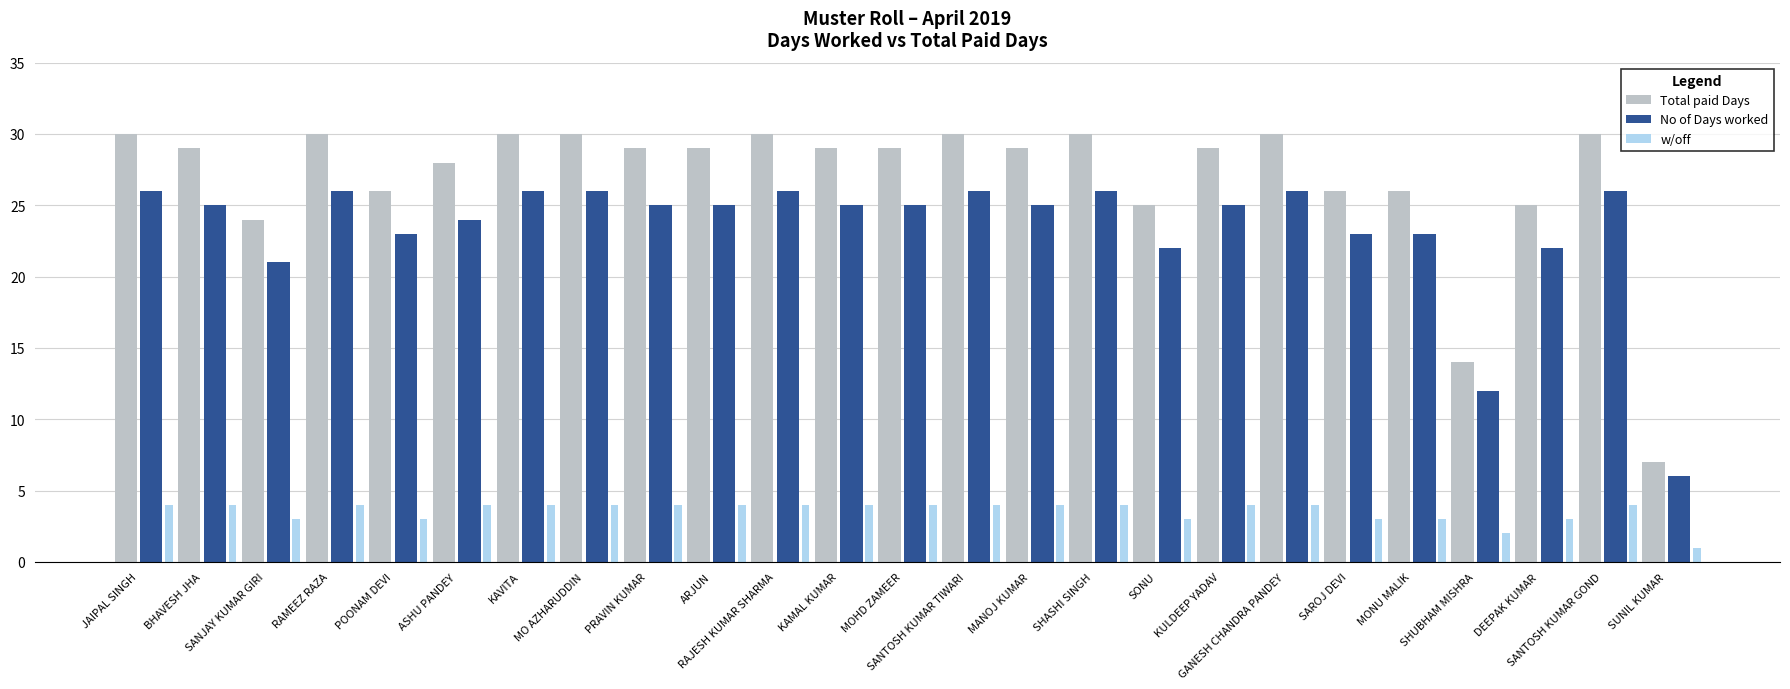

At how many categories does at least one series exceed 21?

23